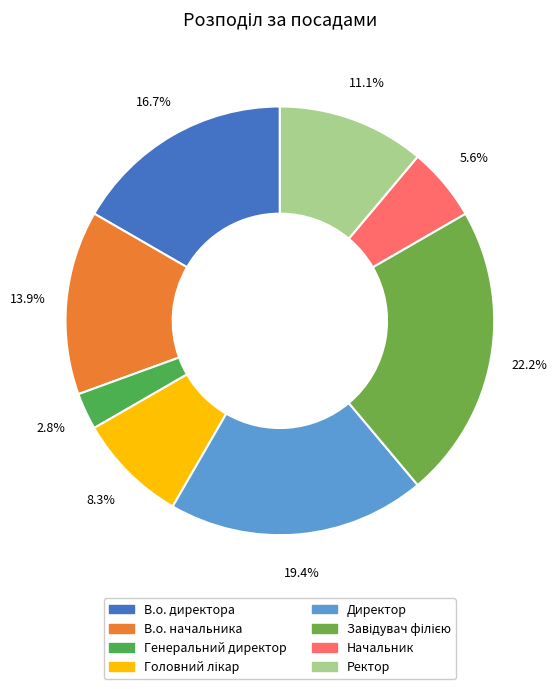

To the nearest percent, what is the combined percentage of Завідувач філією and Головний лікар?

31%